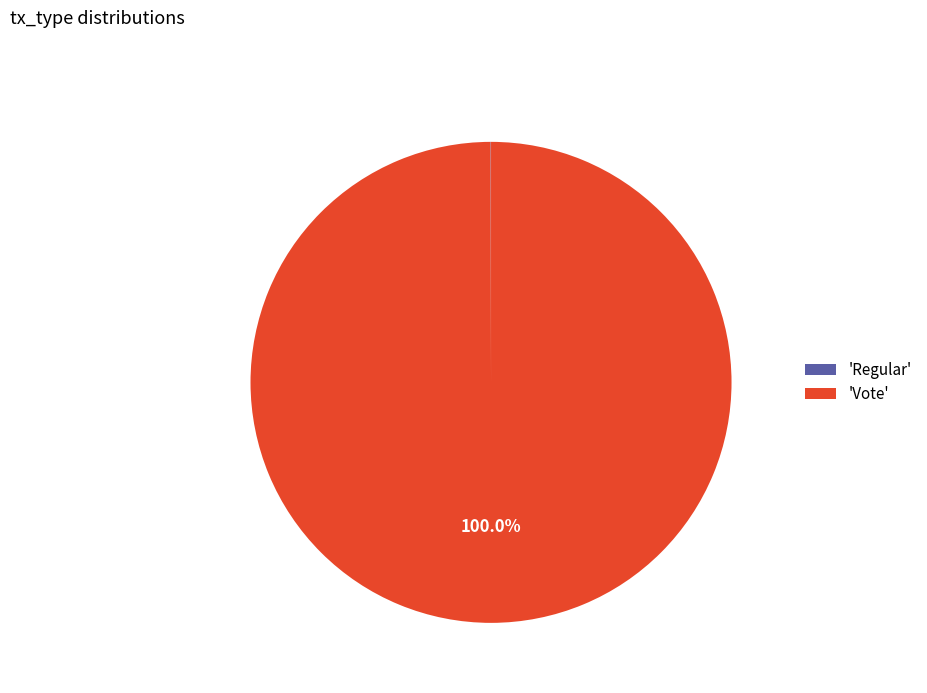

To the nearest percent, what is the difference between the largest and smallest slice percentages?

100%